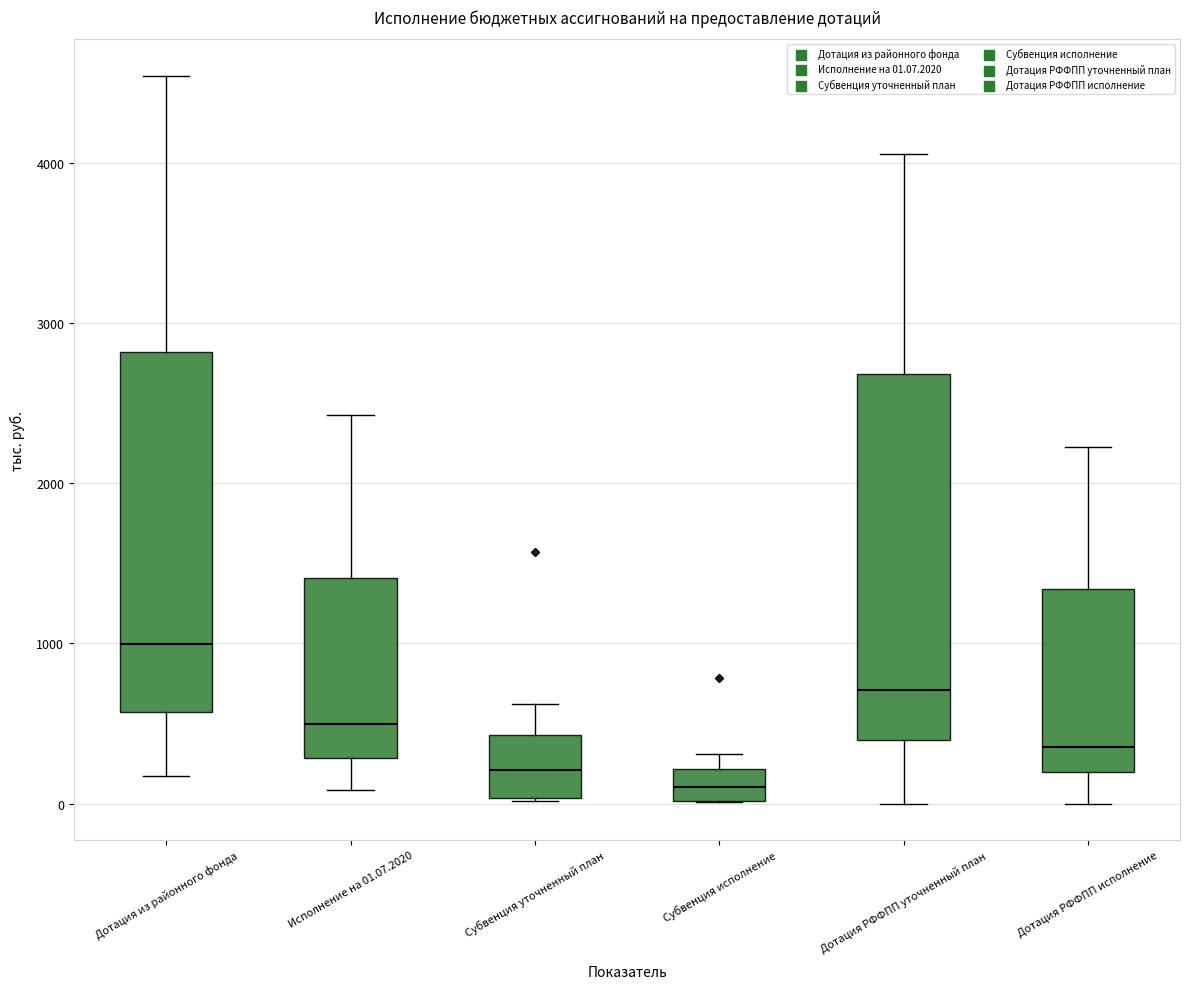

Reading left to right, transcribe this box plot: for each box, give where its median line is, the range the box spans, and where its two whiskers end, as read against the y-axis. The values are not printed on the chart, so give them approximately, as read against the axis.

Дотация из районного фонда: median 1000, box 600 to 2800, whiskers 200 to 4500
Исполнение на 01.07.2020: median 500, box 300 to 1400, whiskers 100 to 2400
Субвенция уточненный план: median 200, box 0 to 400, whiskers 0 to 600
Субвенция исполнение: median 100, box 0 to 200, whiskers 0 to 300
Дотация РФФПП уточненный план: median 700, box 400 to 2700, whiskers 0 to 4100
Дотация РФФПП исполнение: median 400, box 200 to 1300, whiskers 0 to 2200